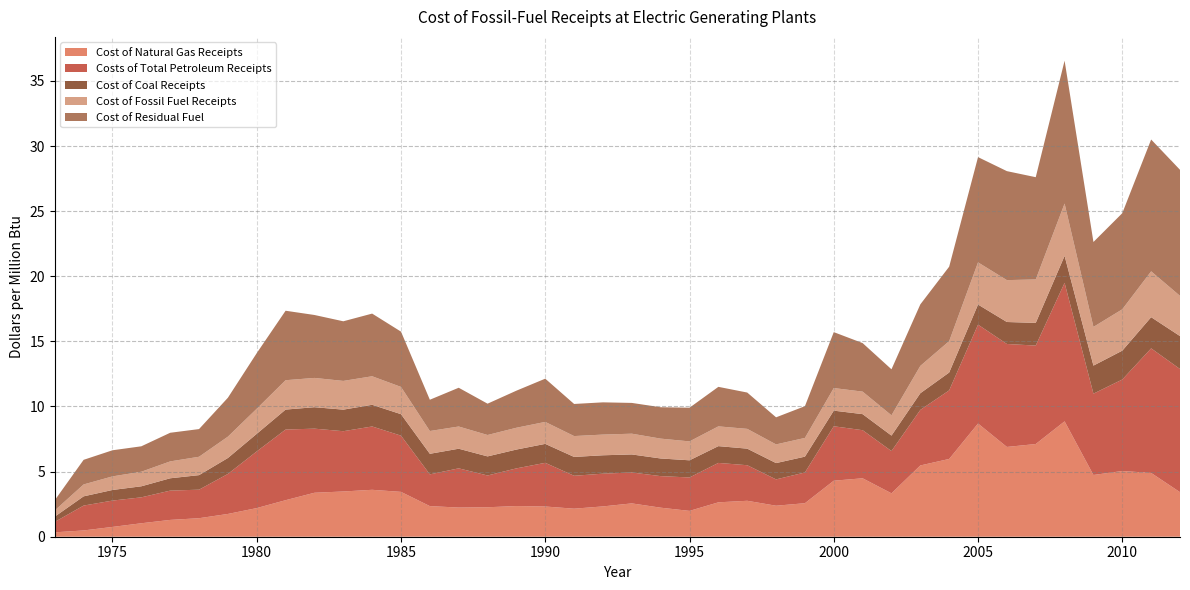

Reading left to right, list all the values displayed in this chart.

Cost of Natural Gas Receipts: 0.3	0.5	0.8	1.0	1.3	1.4	1.7	2.2	2.8	3.4	3.5	3.6	3.4	2.4	2.2	2.3	2.4	2.3	2.2	2.3	2.6	2.2	2.0	2.6	2.8	2.4	2.6	4.3	4.5	3.3	5.5	6.0	8.7	6.9	7.1	8.9	4.7	5.0	4.9	3.4
Costs of Total Petroleum Receipts: 0.8	1.9	2.0	2.0	2.2	2.2	3.1	4.4	5.4	4.9	4.6	4.9	4.3	2.4	3.0	2.4	2.9	3.4	2.5	2.5	2.4	2.4	2.6	3.0	2.7	2.0	2.4	4.2	3.7	3.2	4.3	5.3	7.6	7.9	7.6	10.6	6.2	7.0	9.6	9.5
Cost of Coal Receipts: 0.4	0.7	0.8	0.8	0.9	1.1	1.2	1.4	1.5	1.6	1.7	1.7	1.6	1.6	1.5	1.5	1.4	1.5	1.4	1.4	1.4	1.4	1.3	1.3	1.3	1.3	1.2	1.2	1.2	1.2	1.3	1.4	1.5	1.7	1.7	2.1	2.2	2.2	2.4	2.5
Cost of Fossil Fuel Receipts: 0.5	0.9	1.0	1.1	1.3	1.4	1.6	1.9	2.3	2.2	2.2	2.2	2.1	1.8	1.7	1.6	1.7	1.7	1.6	1.6	1.6	1.5	1.5	1.5	1.5	1.4	1.4	1.7	1.7	1.6	2.1	2.4	3.2	3.2	3.3	4.0	3.0	3.2	3.5	3.1
Cost of Residual Fuel: 0.8	1.9	2.0	2.0	2.2	2.1	3.0	4.3	5.3	4.8	4.6	4.8	4.2	2.4	3.0	2.4	2.8	3.3	2.5	2.5	2.4	2.4	2.6	3.0	2.8	2.1	2.4	4.3	3.7	3.5	4.7	5.7	8.1	8.4	7.8	11.0	6.5	7.4	10.1	9.7